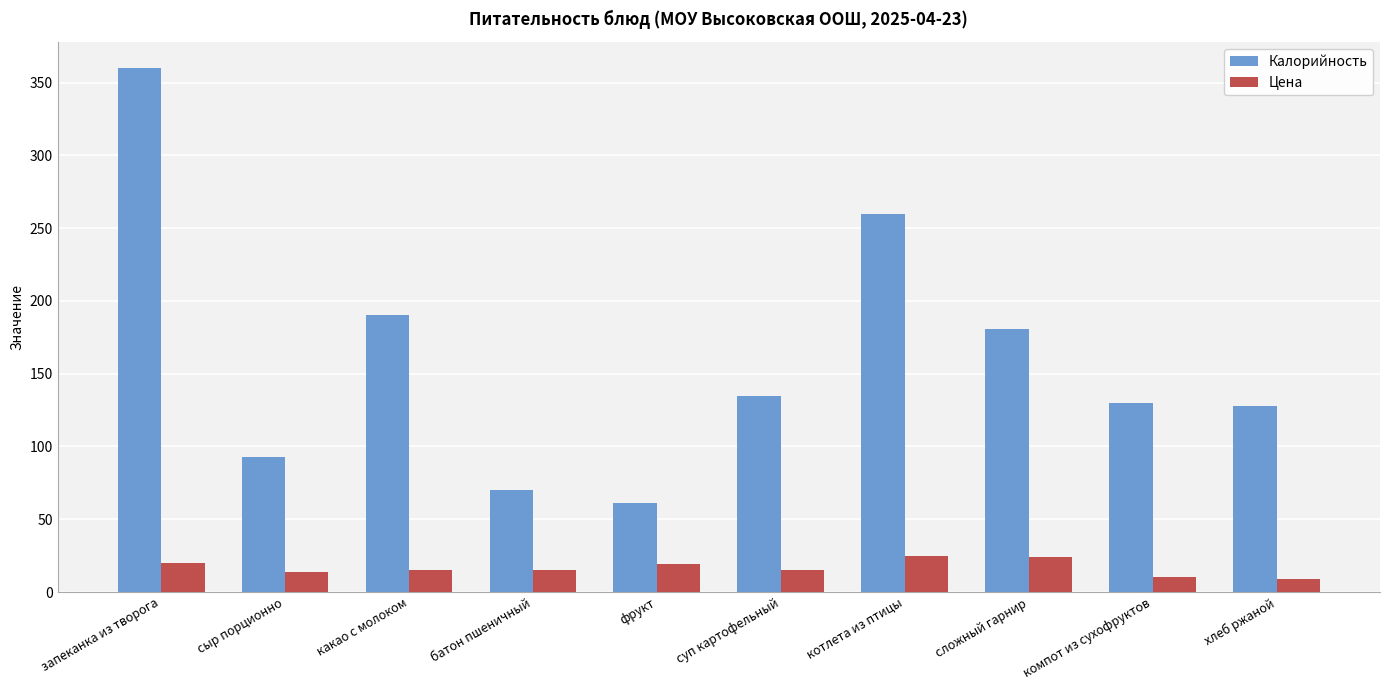

Which series has the widest spread of values?

Калорийность